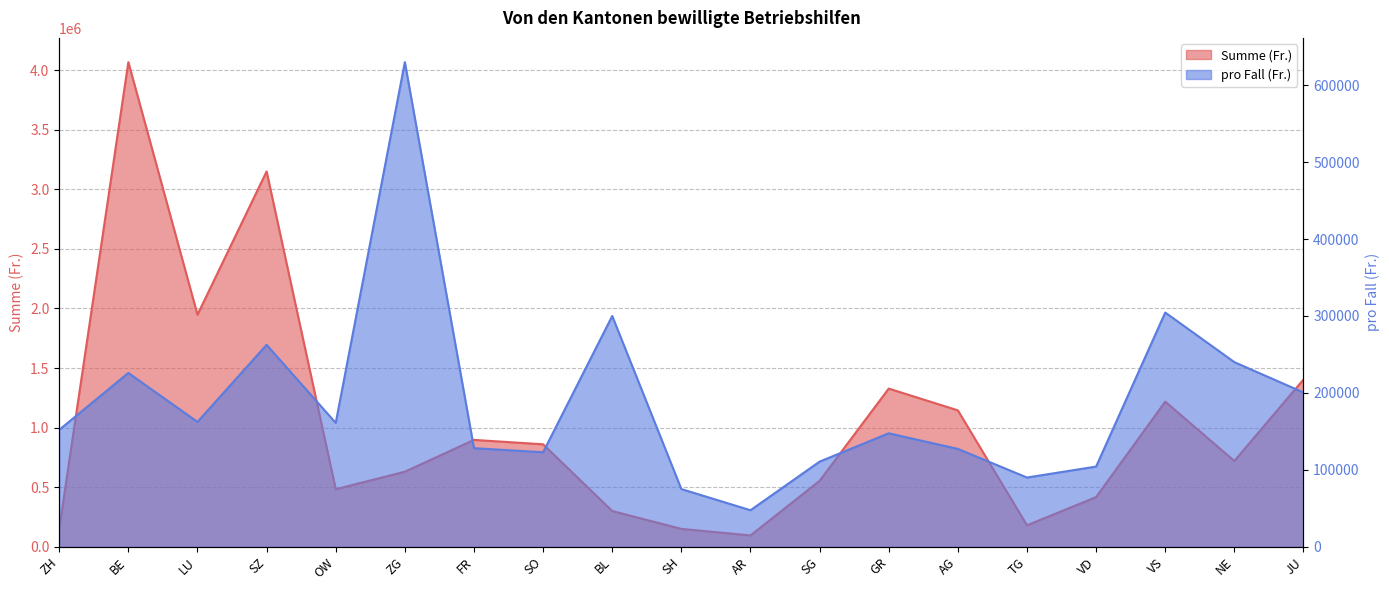

What is the lowest value of the pro Fall (Fr.) series?

47500.0